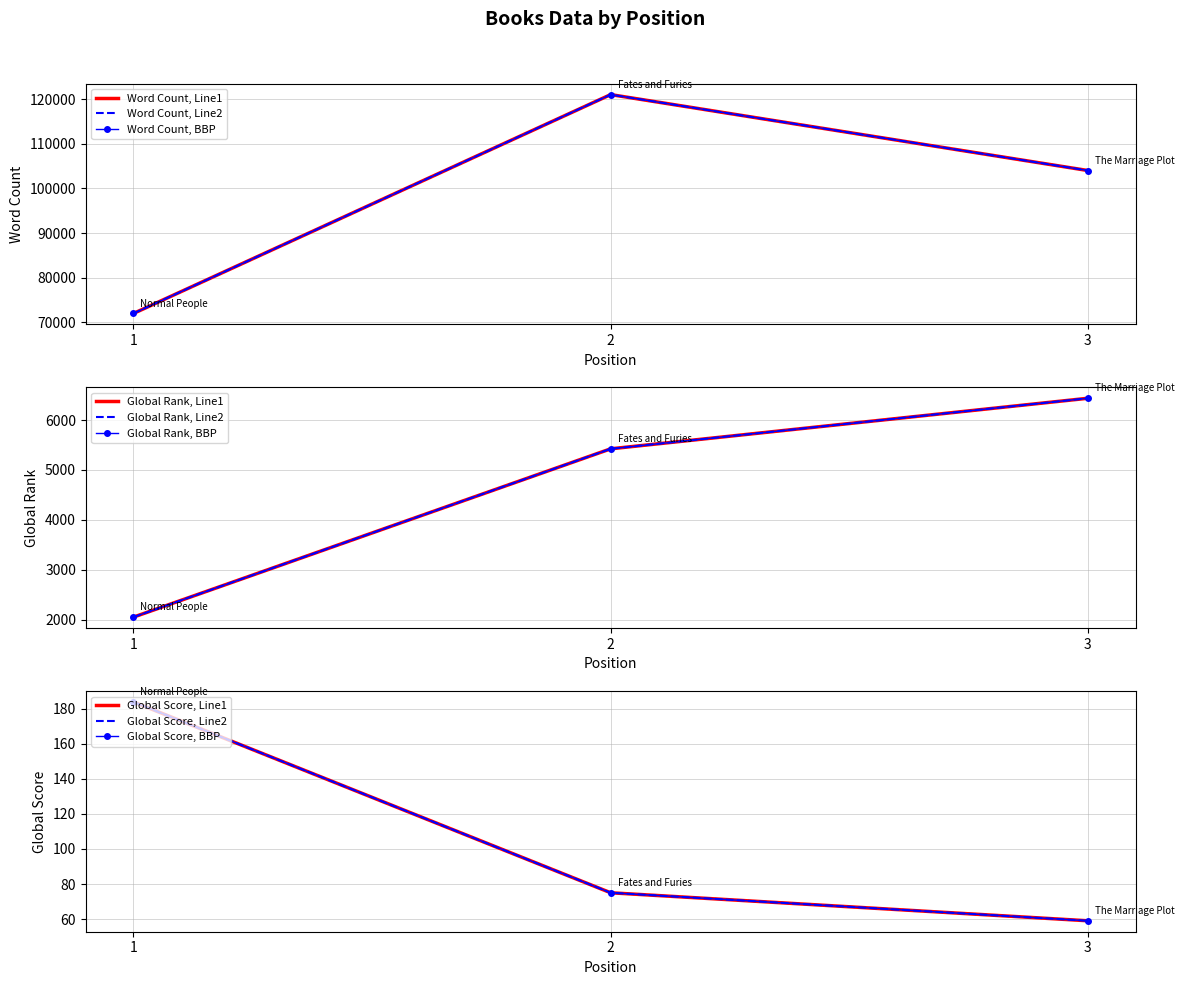

At which label is Global Score closest to 121?

2